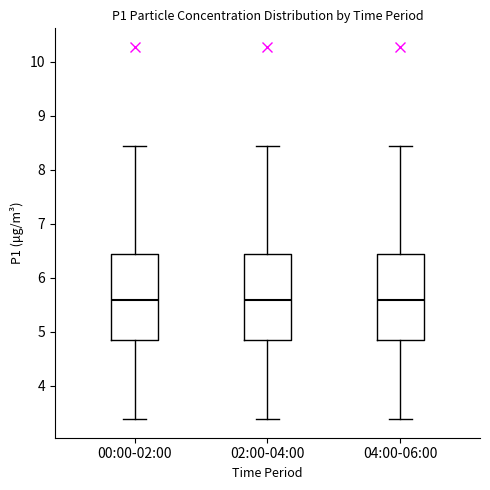

Reading left to right, read every box against the y-axis: the position of its median line, the range the box covers, and the ends of its whiskers. The values are not printed on the chart, so give them approximately, as read against the axis.

00:00-02:00: median 5.6, box 4.8 to 6.4, whiskers 3.4 to 8.4
02:00-04:00: median 5.6, box 4.8 to 6.4, whiskers 3.4 to 8.4
04:00-06:00: median 5.6, box 4.8 to 6.4, whiskers 3.4 to 8.4